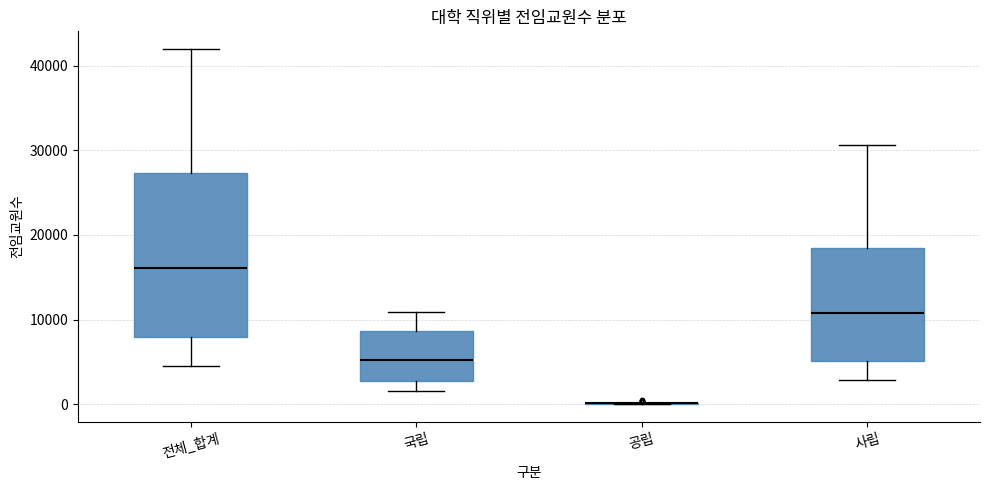

Which box is the tallest, from its lower edge to its upper edge?

전체_합계